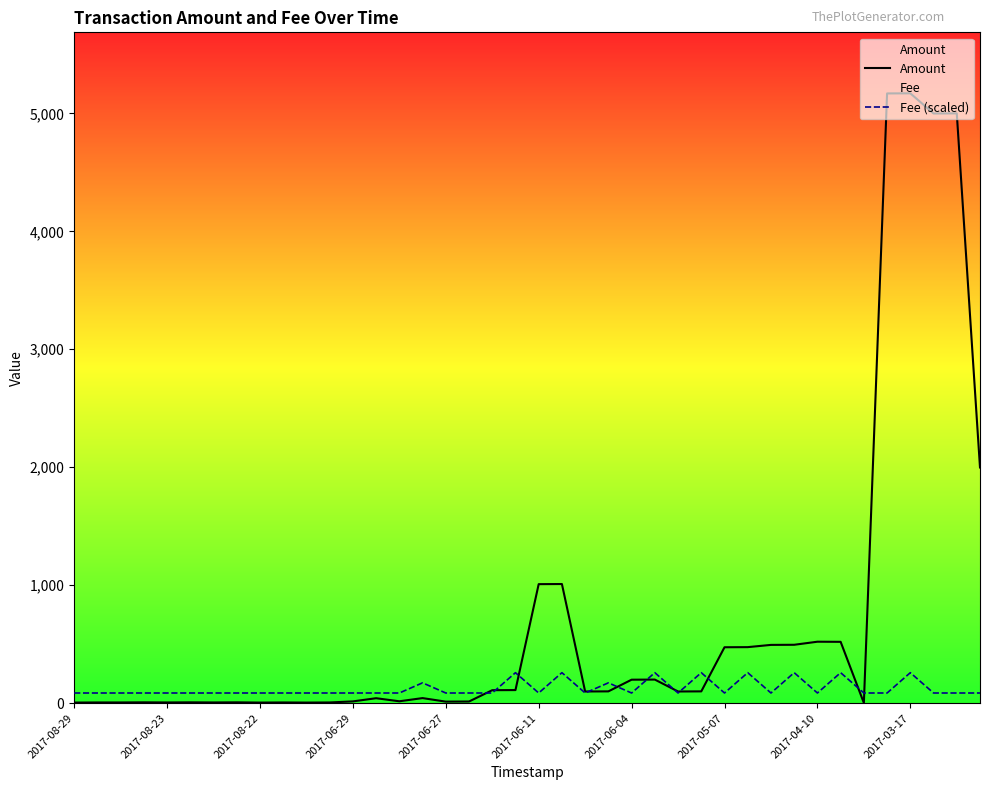

Which series has the largest total across all categories?

Amount